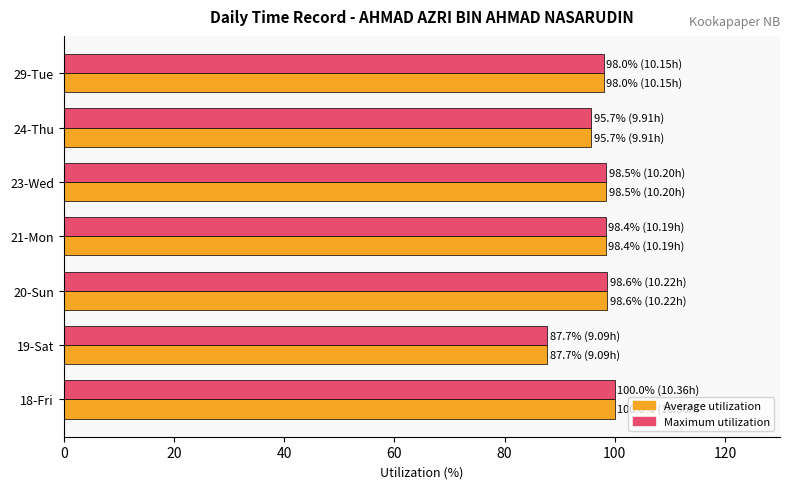

What is the total value across all series at 21-Mon?

196.7